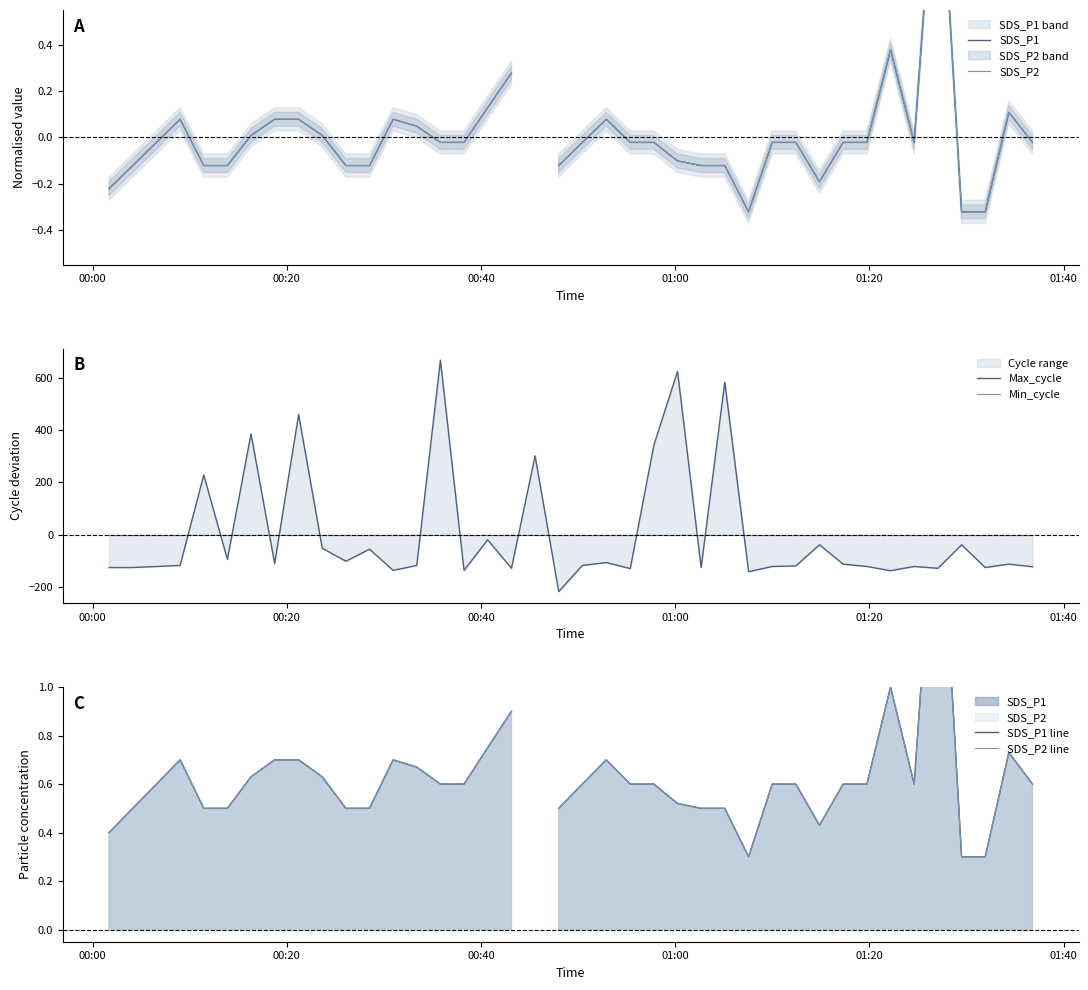

What is the greatest value displayed?

667.2